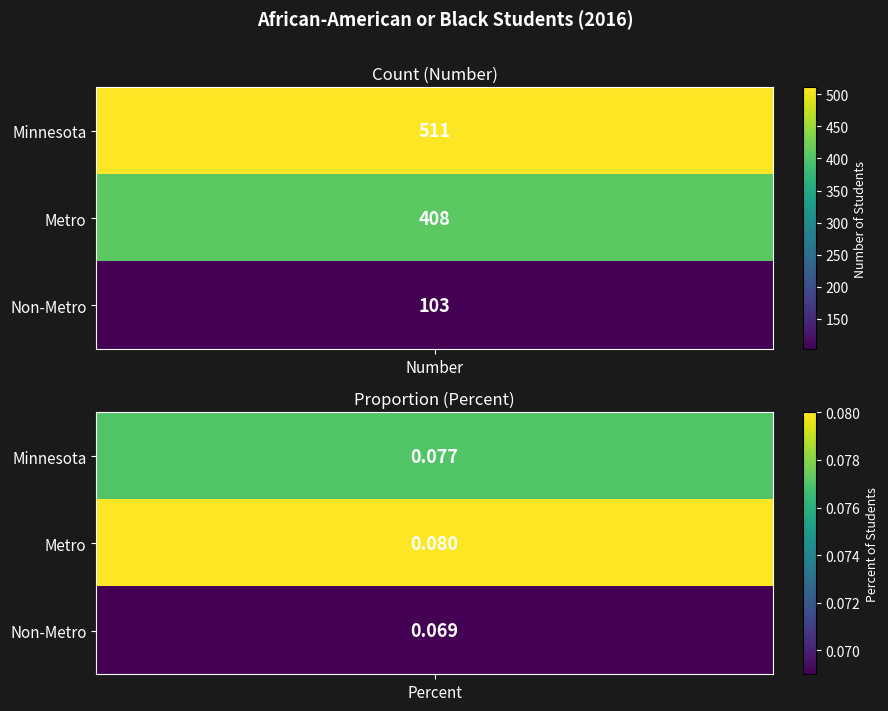

What is the difference between the maximum and minimum values in the Metro series?

407.9